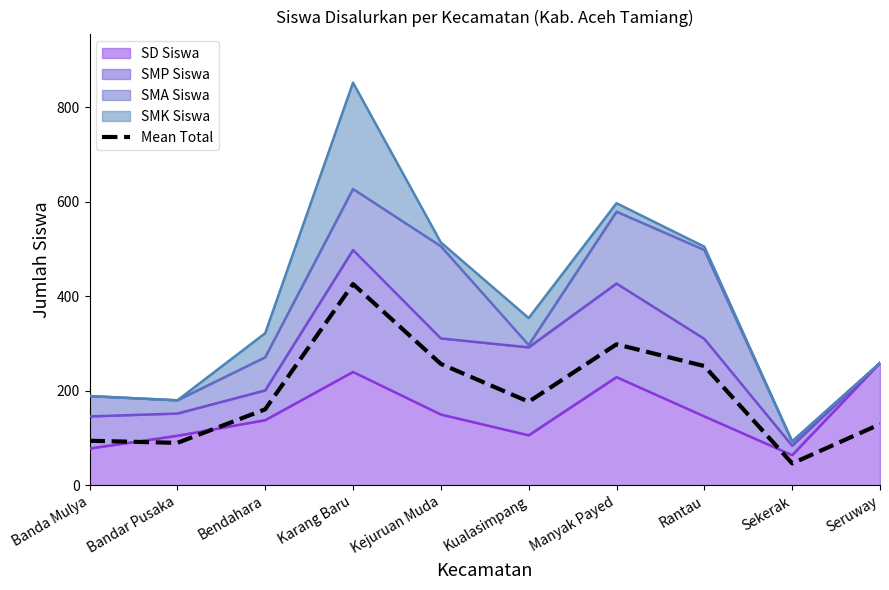

Where does the data first go above 177?

Karang Baru